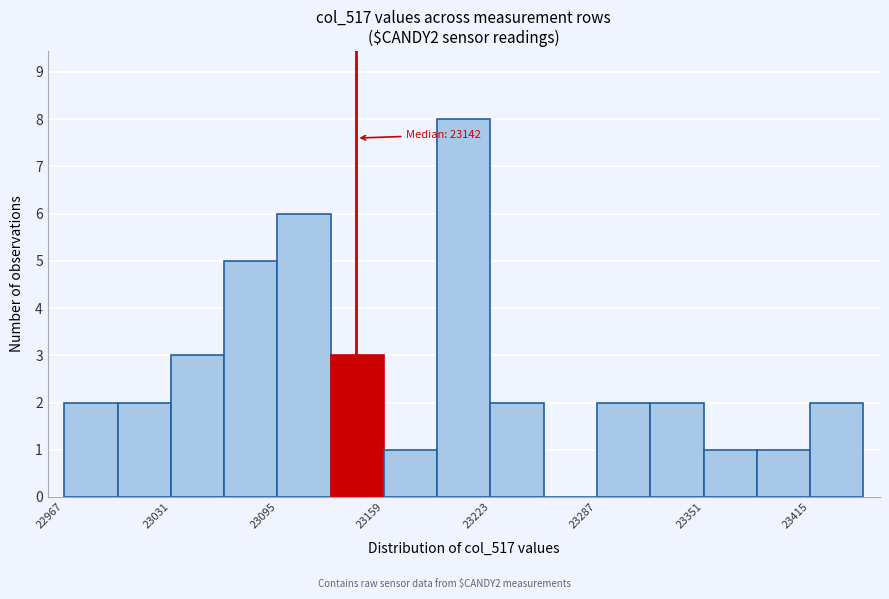

Around what value on the x-axis is the tallest bar? Give the approximate position of its centre, as read against the axis.

23210